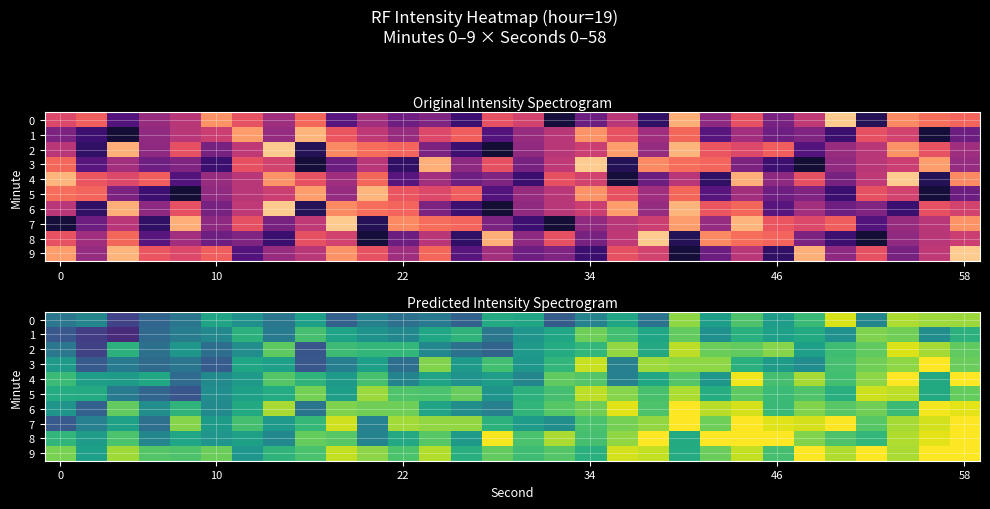

Count the number of categories in the chart.

30